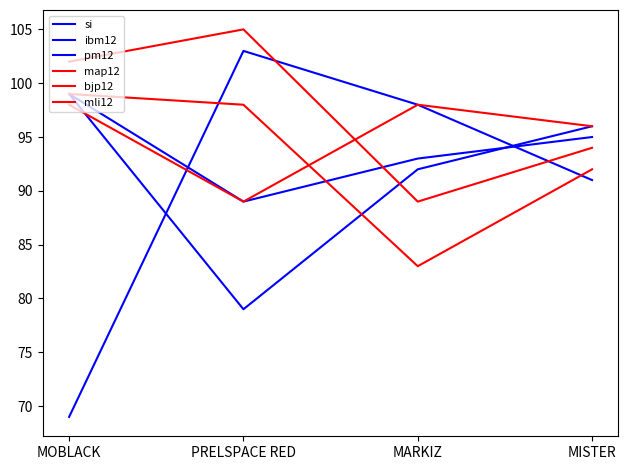

Which series has the largest range (max minus min)?

pm12